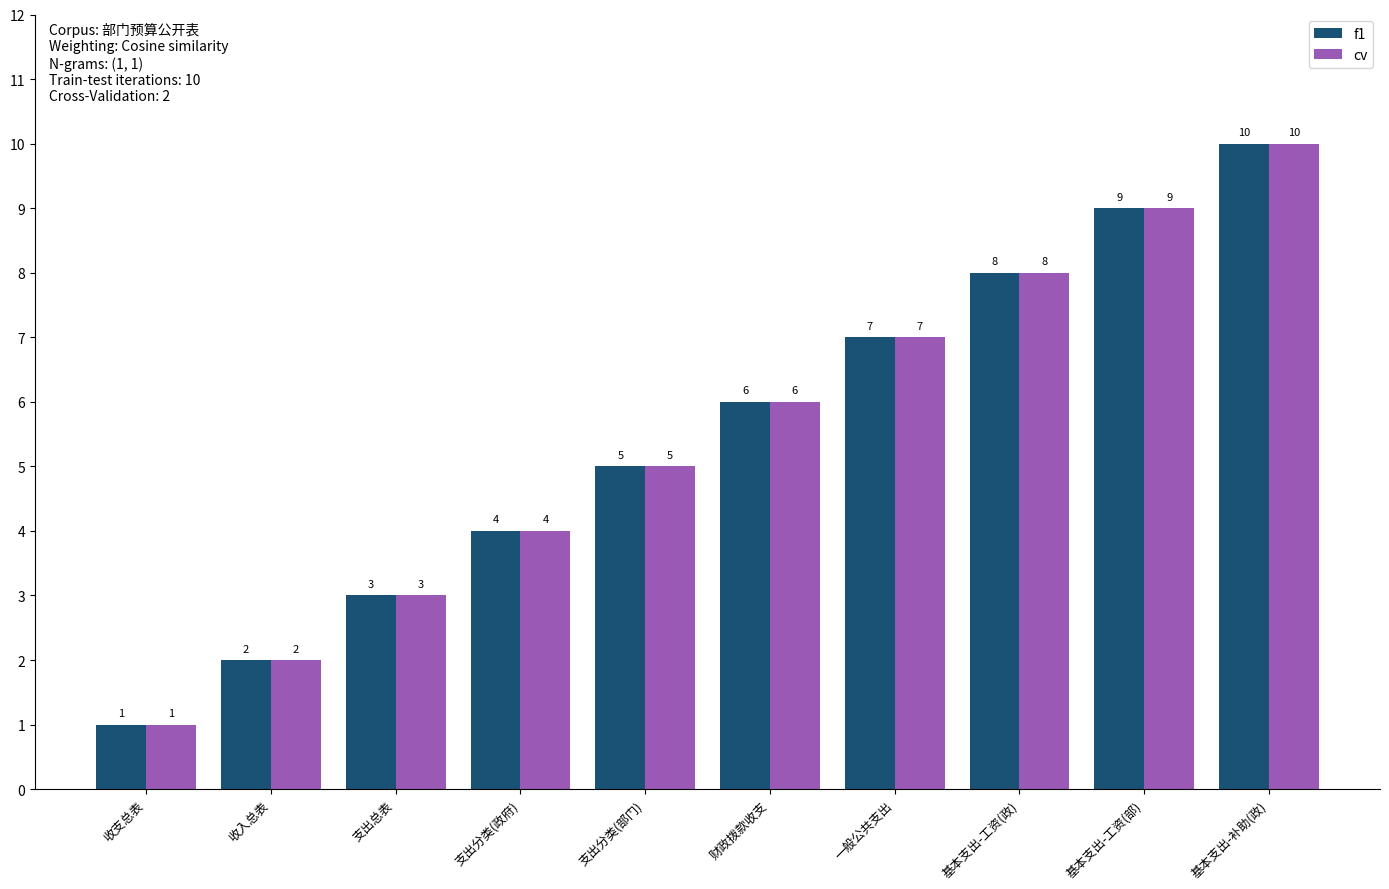

The f1 series shows 3 at 支出总表. True or false?

True